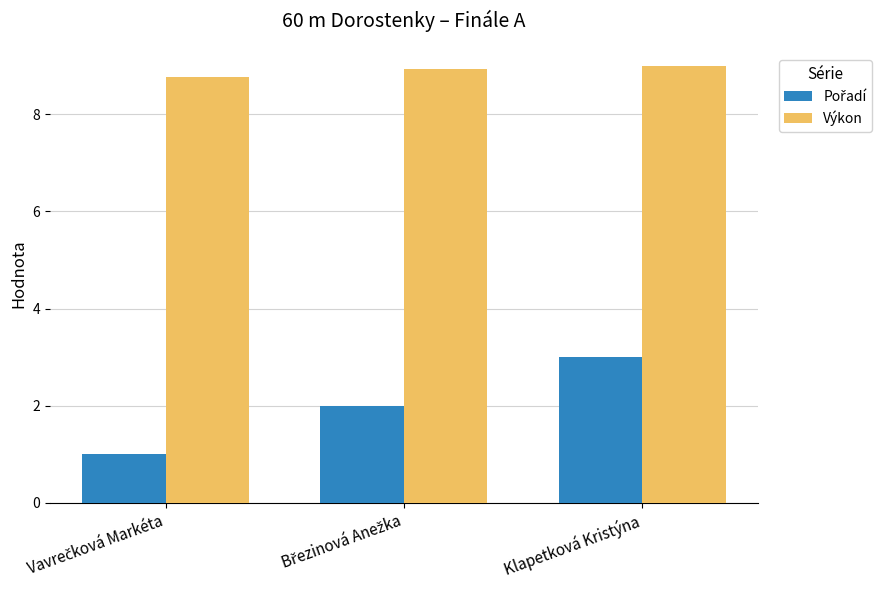

At which category is the sum across all series the highest?

Klapetková Kristýna